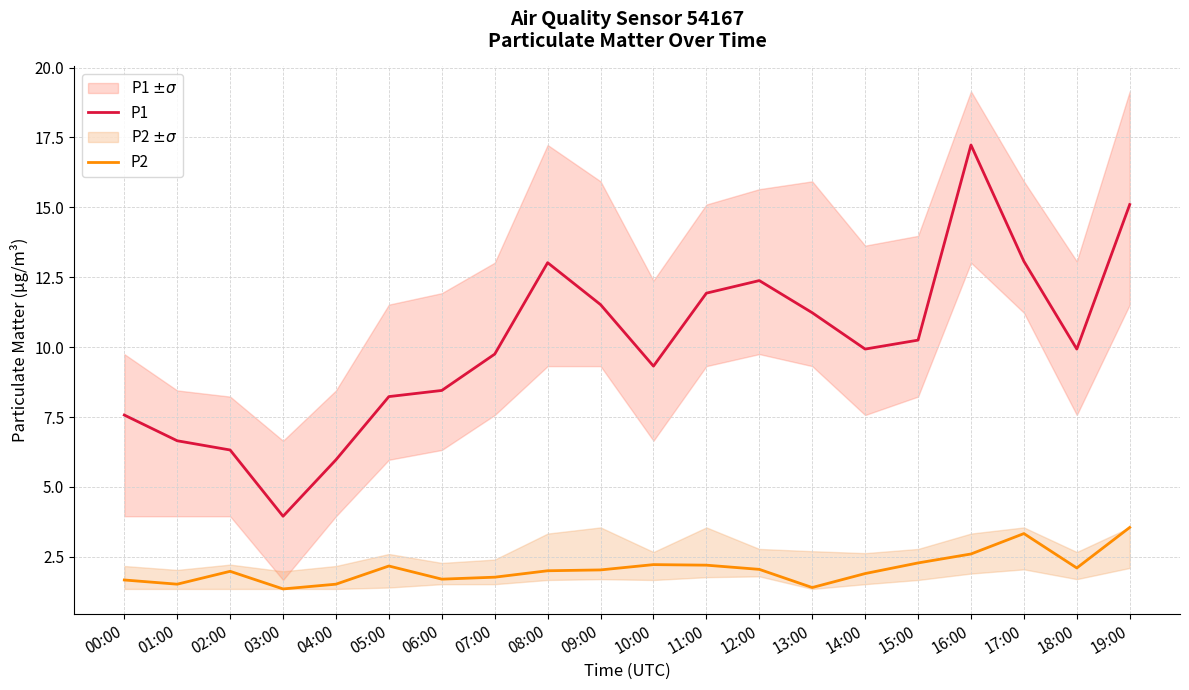

At which label does P1 reach its peak?

16:00